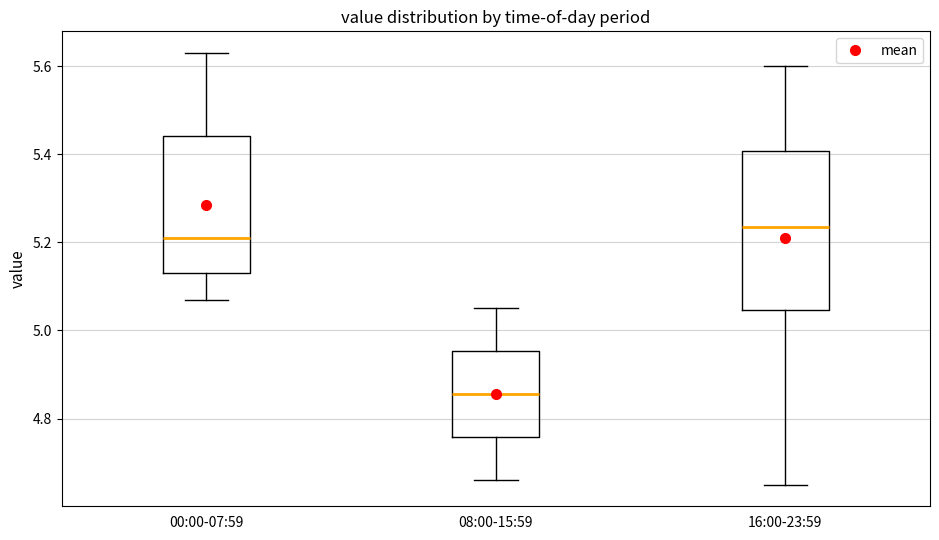

Where is the upper edge of the box for 16:00-23:59 on the y-axis? The values are not printed on the chart, so give them approximately, as read against the axis.

5.40